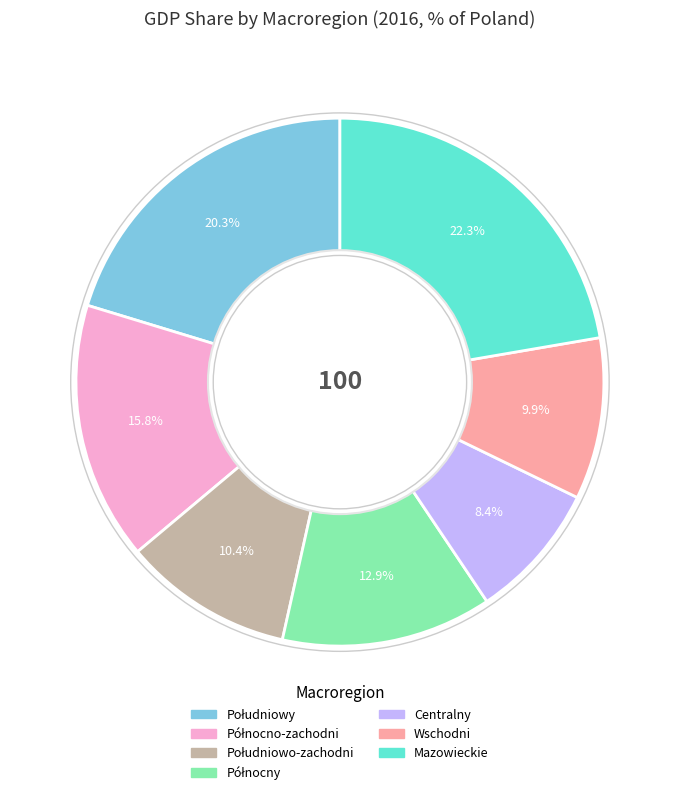

Does Centralny account for over 50% of the chart?

No